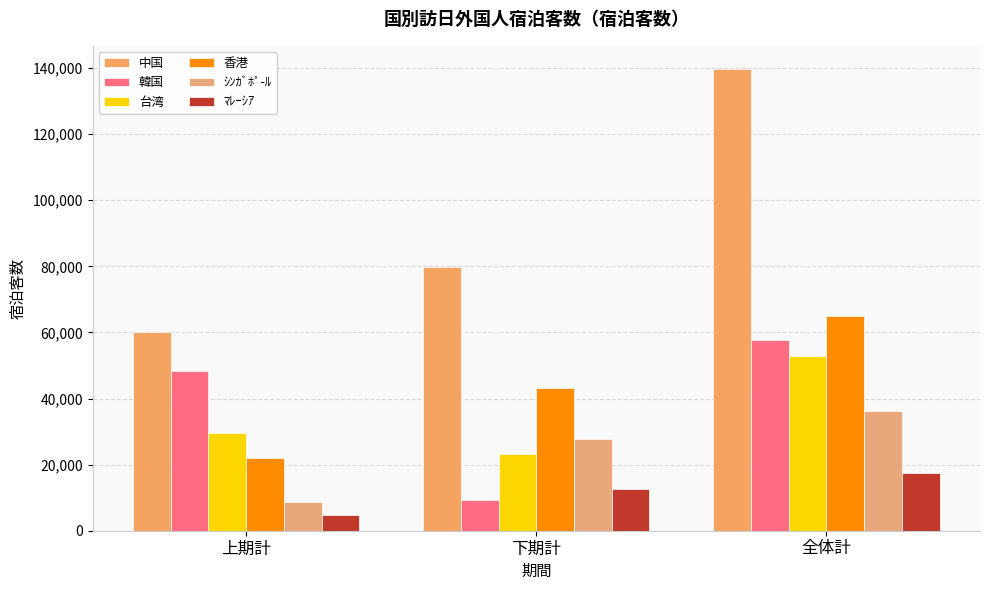

How many series are shown in this chart?

6